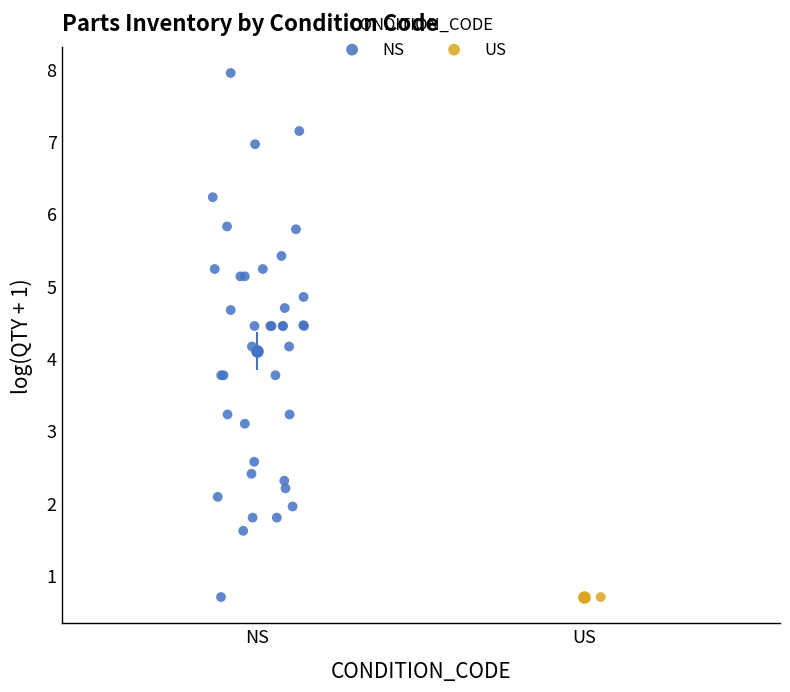

What are all the series names shown in the legend?

NS, US